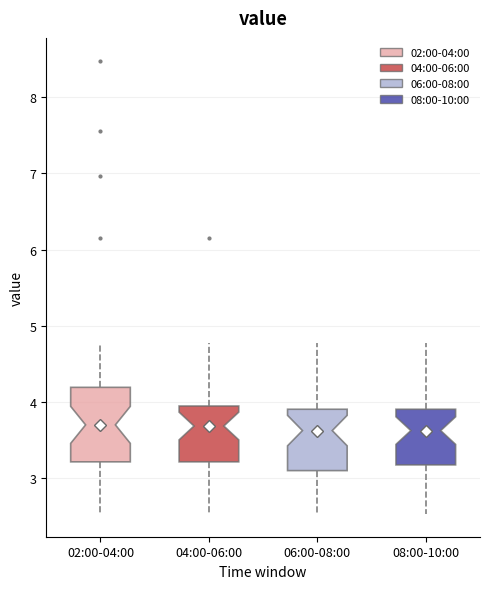

Comparing the boxes themselves (not the whiskers), which one is the tallest?

02:00-04:00